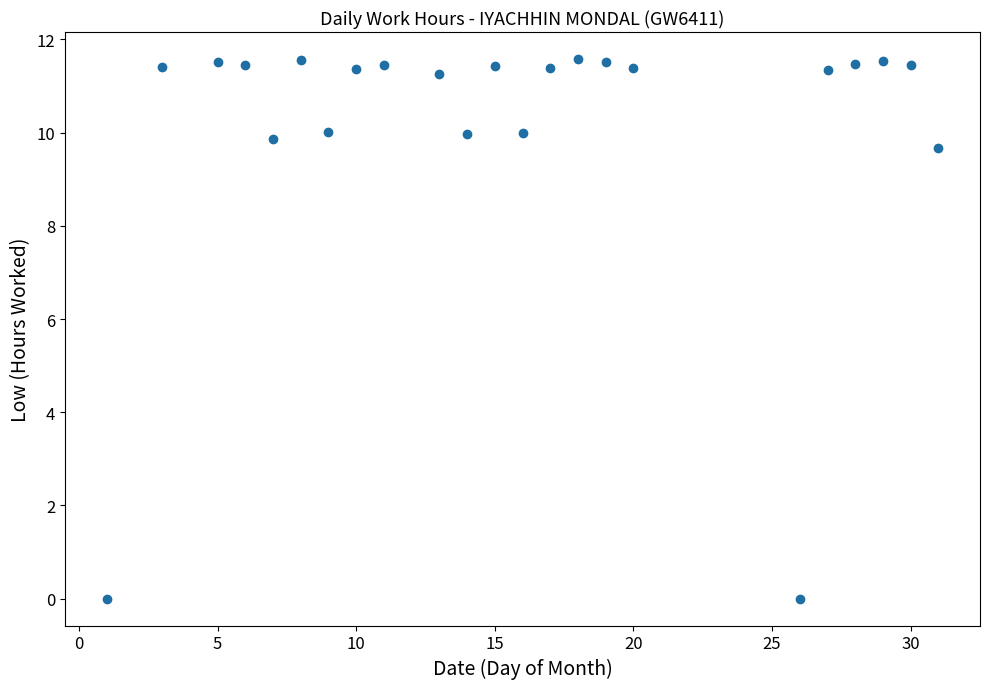

What Y value in the scatter plot is closest to 5?

9.7